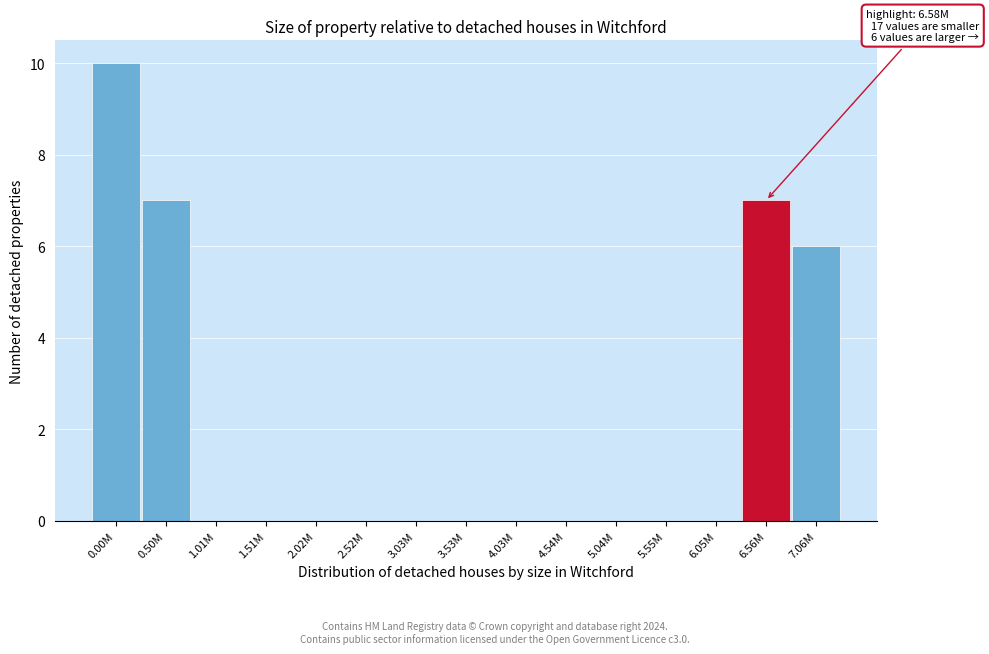

Reading left to right, what are all the values shown in this chart?

0.00M=10	0.50M=7	1.01M=0	1.51M=0	2.02M=0	2.52M=0	3.03M=0	3.53M=0	4.03M=0	4.54M=0	5.04M=0	5.55M=0	6.05M=0	6.56M=7	7.06M=6